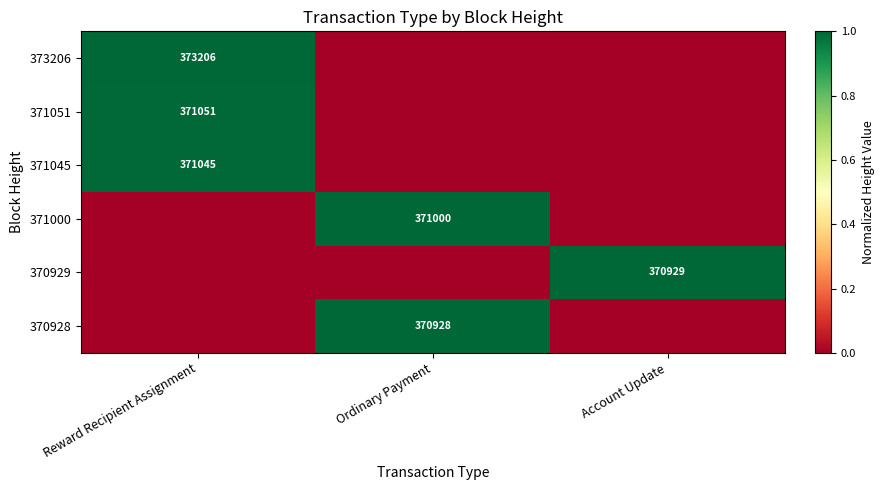

True or false: 371051 has a value of 371051 at Reward Recipient Assignment.

True